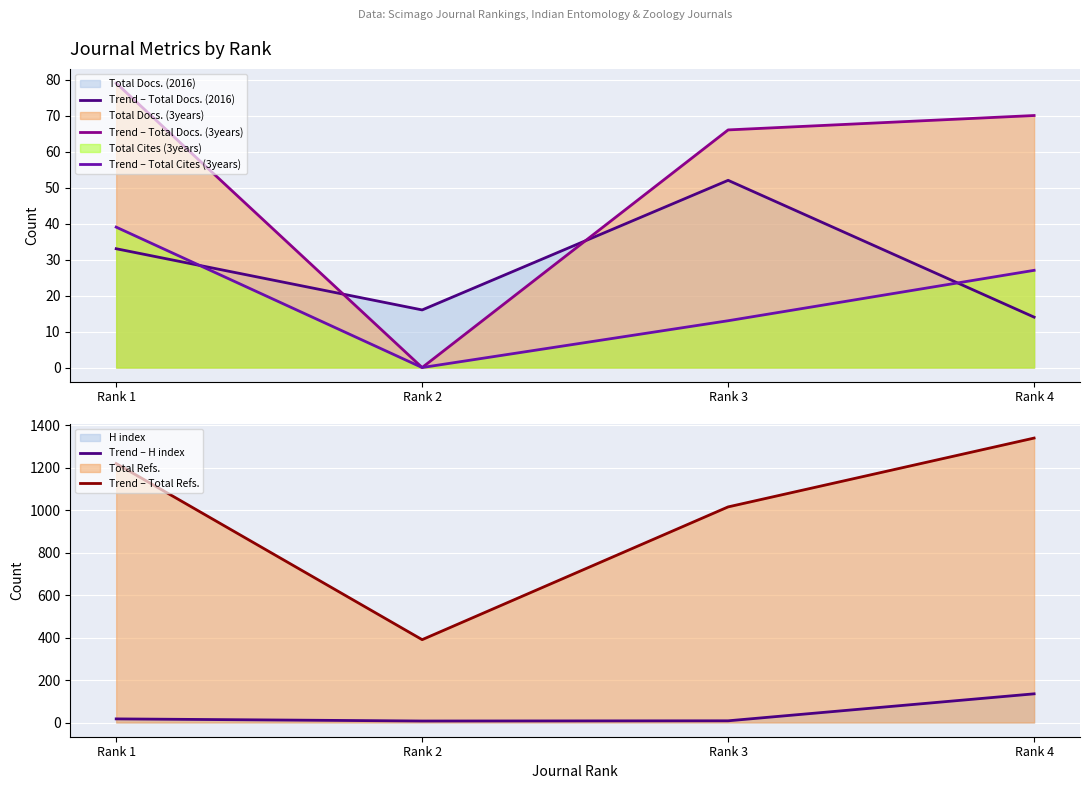

At which label does Trend – Total Cites (3years) reach its minimum?

Rank 2